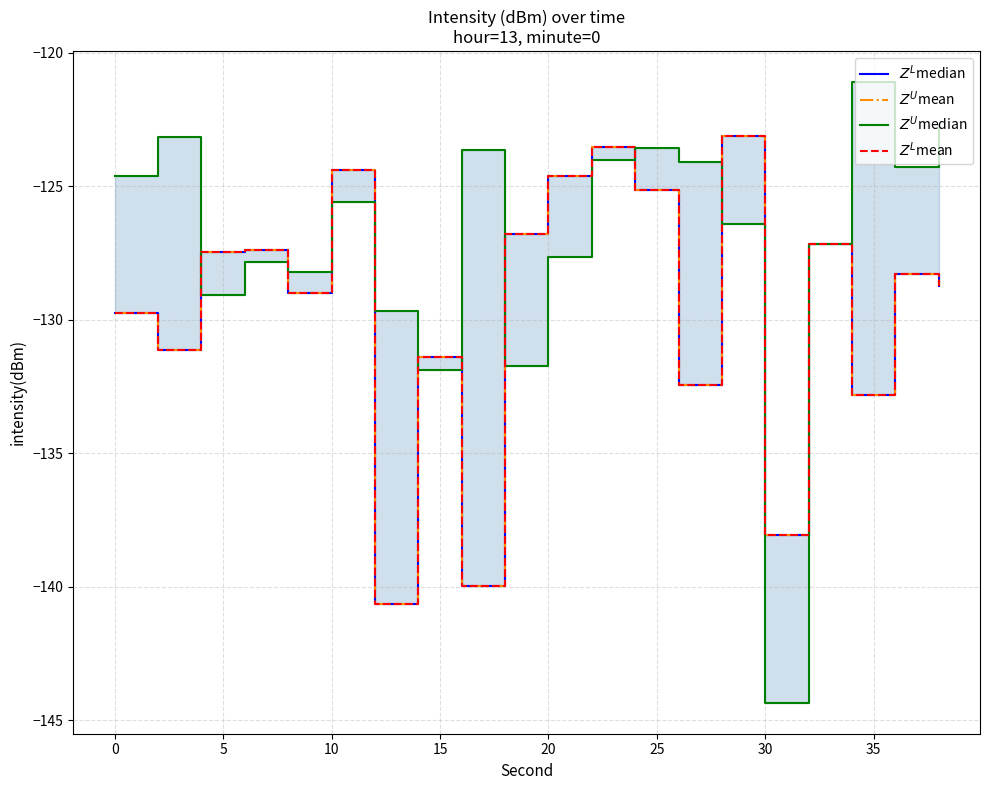

True or false: $Z^L$median has more than 2 interior local peaks.

True